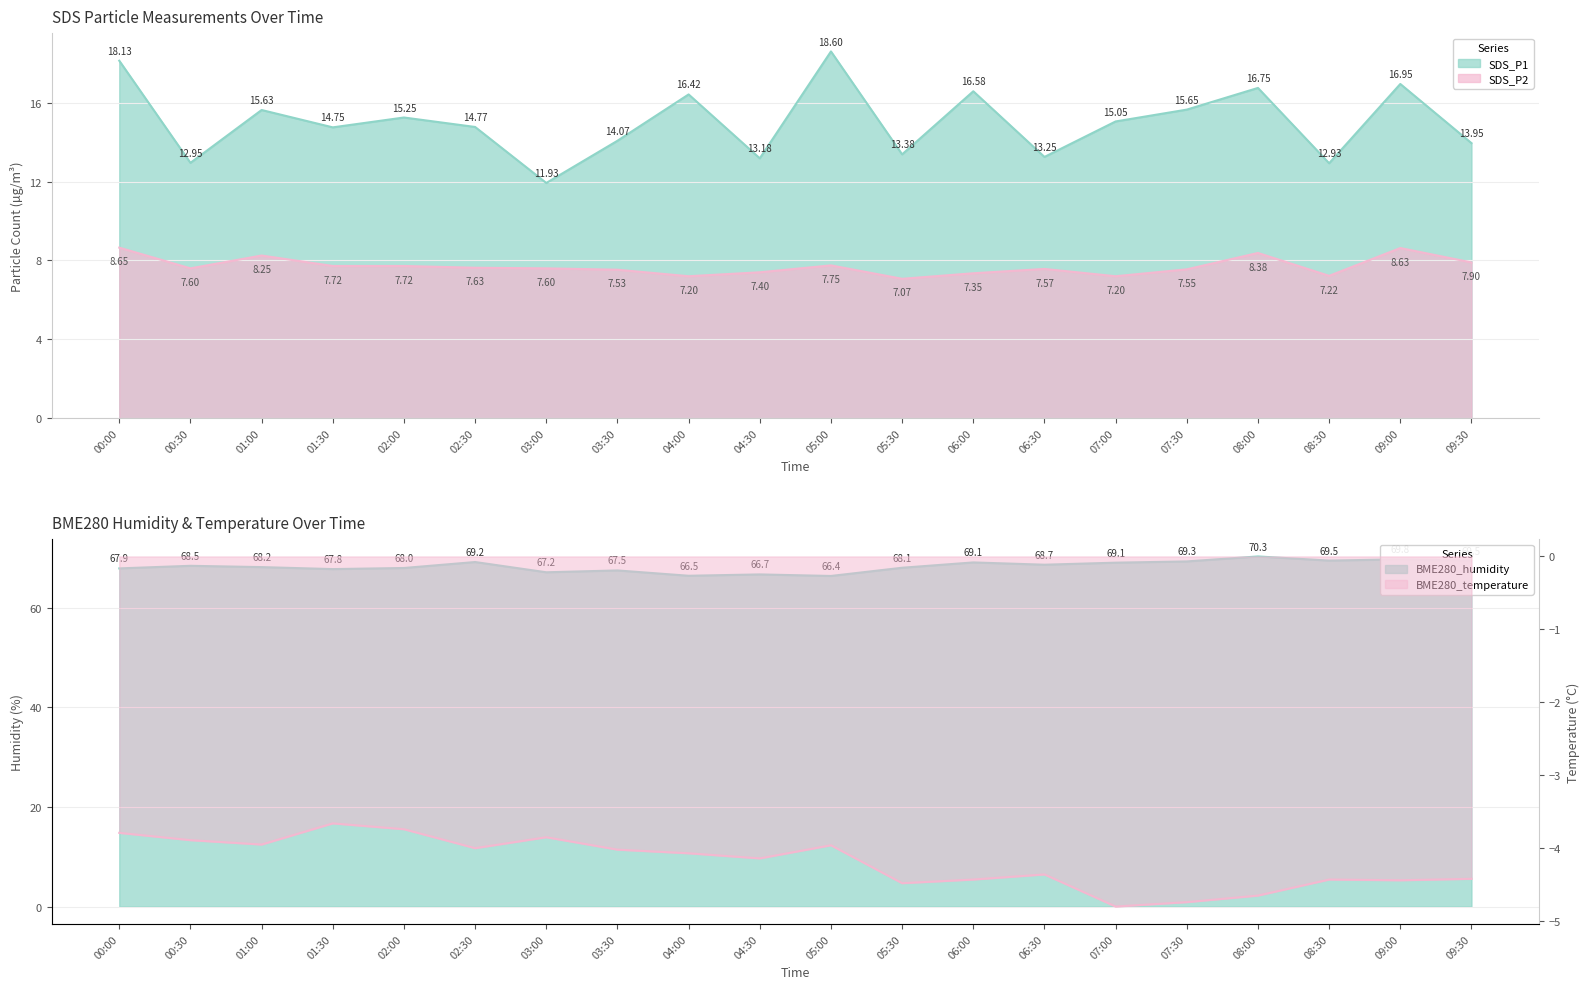

What is the spread (max minus min) of values at 01:00?

72.2